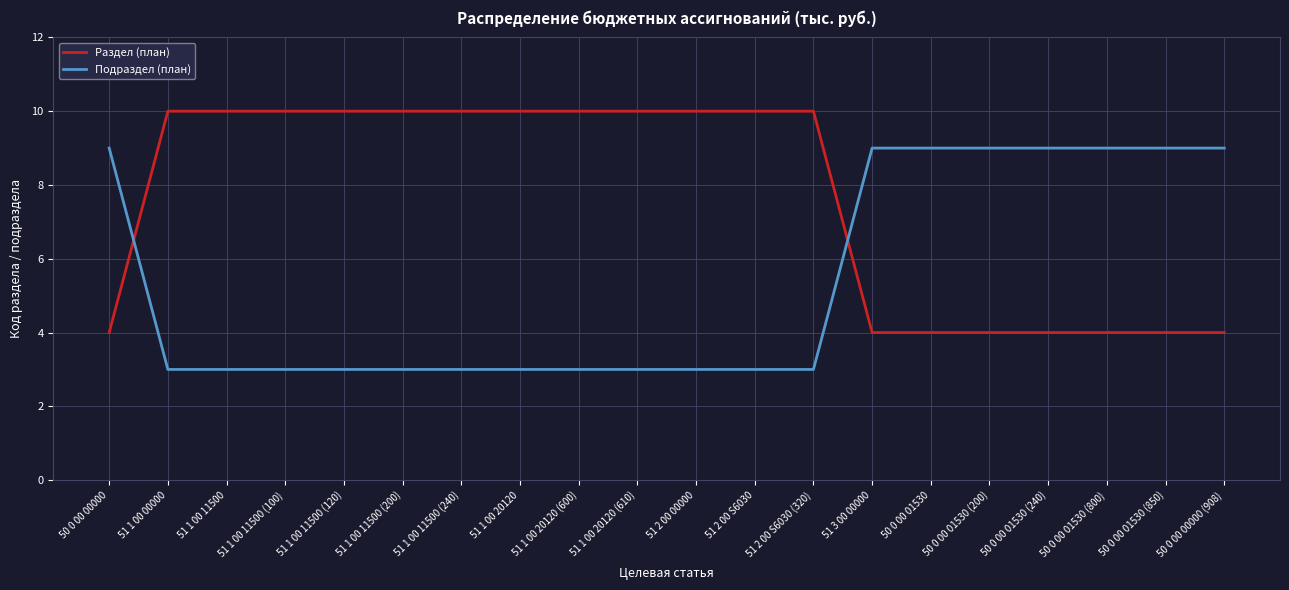

What value does the Подраздел (план) series have at 50 0 00 00000?

9